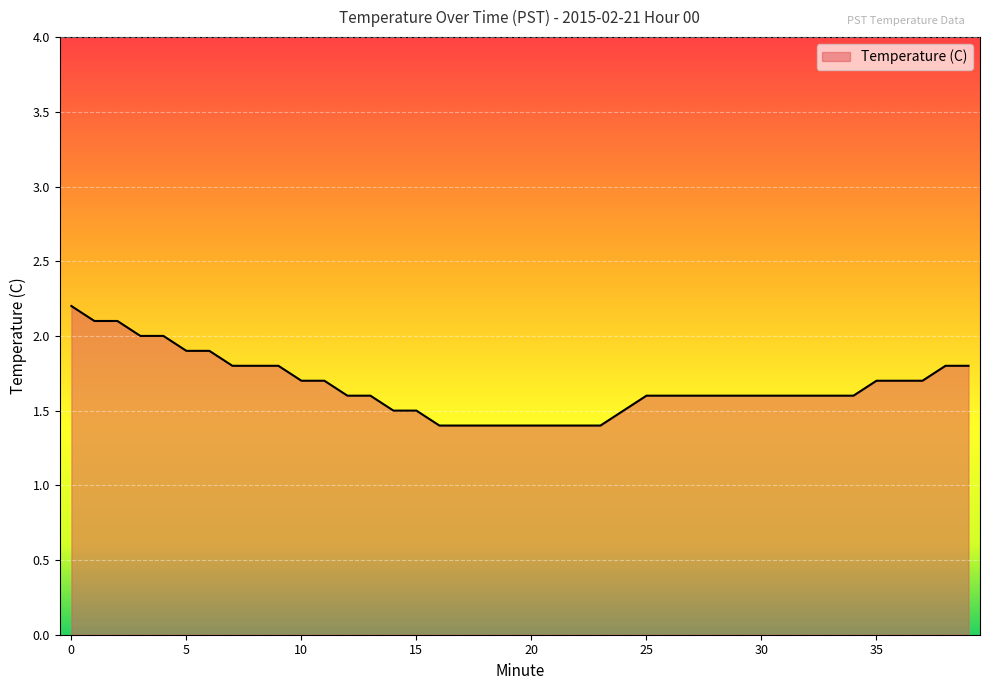

What is the maximum value shown in the chart?

2.2